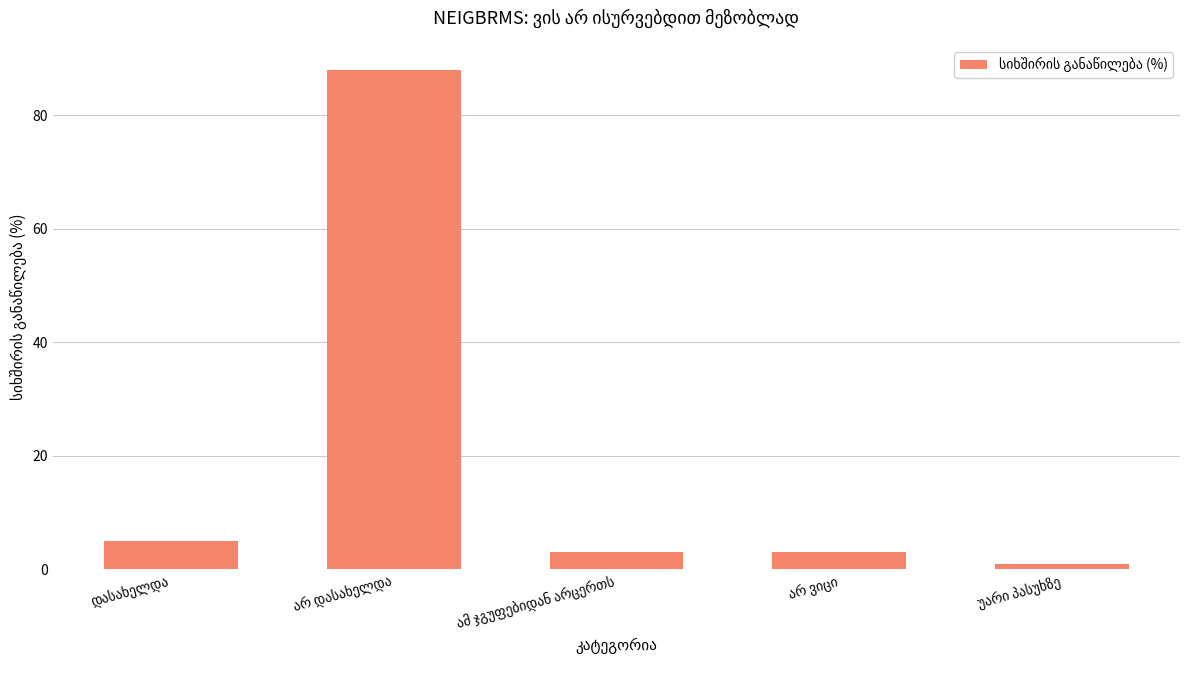

What is the maximum value shown in the chart?

88